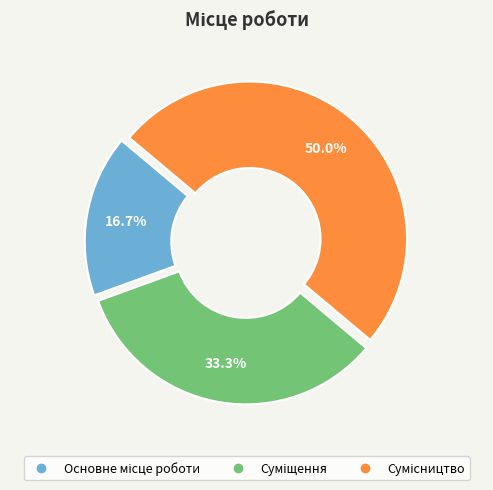

To the nearest percent, what percentage of the pie is Суміщення?

33%